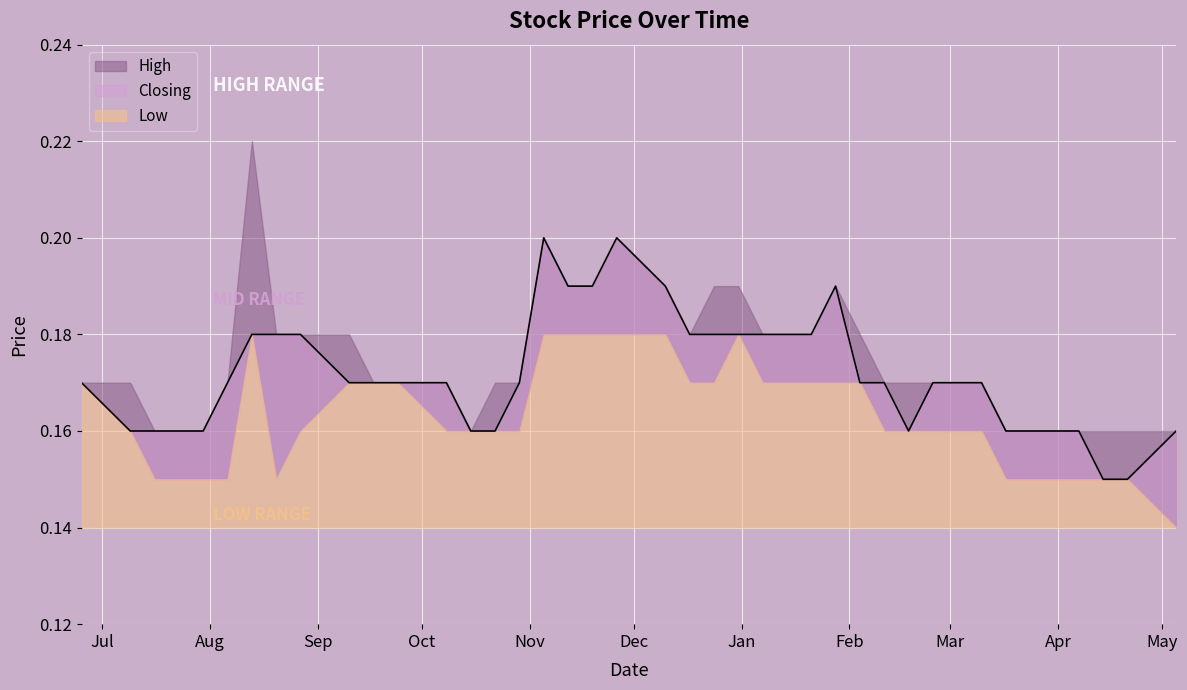

True or false: High has more than 0 points higher than both neighbors.

True